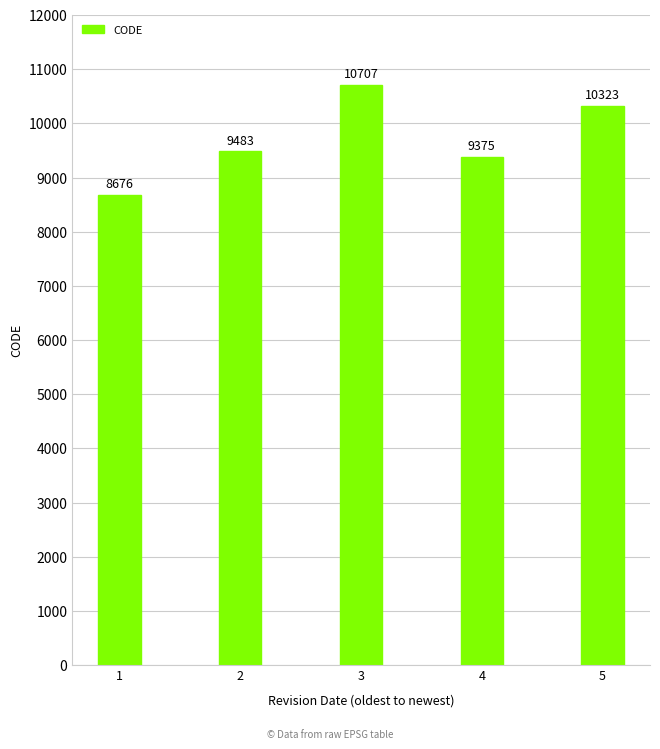

True or false: the data shows 9375 at 4.

True